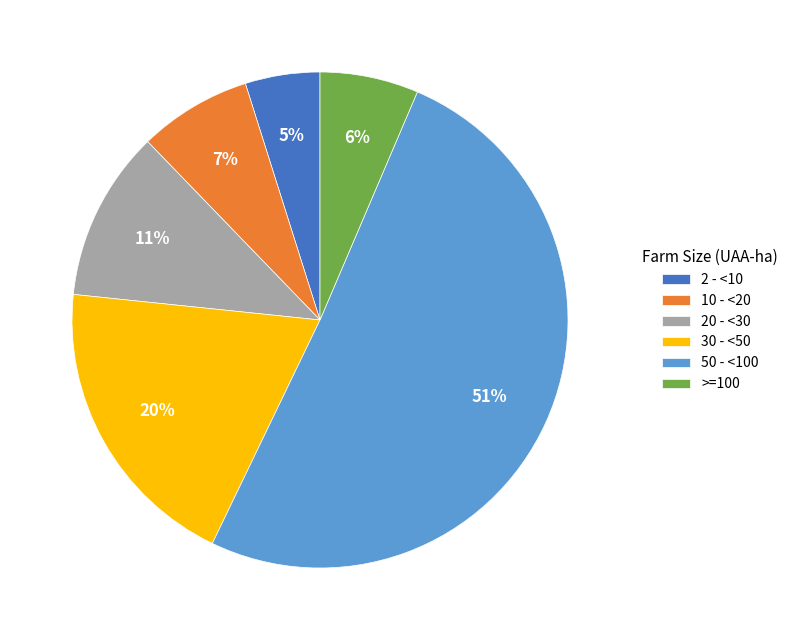

Count the number of slices in the pie.

6